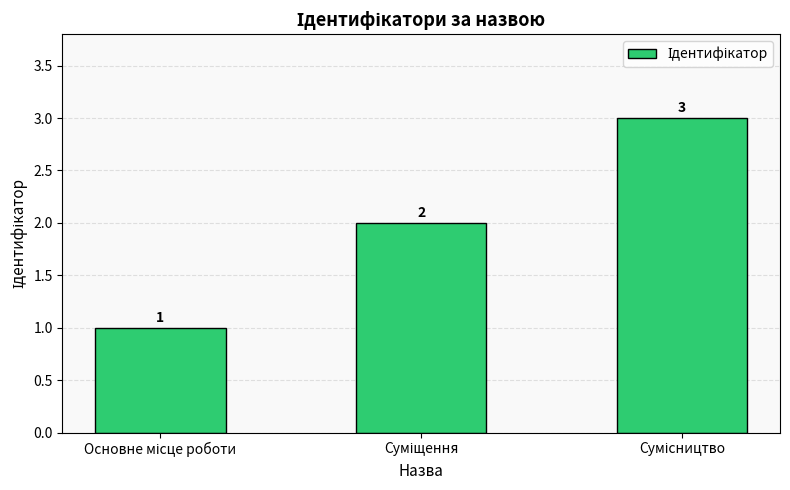

What is the greatest value displayed?

3